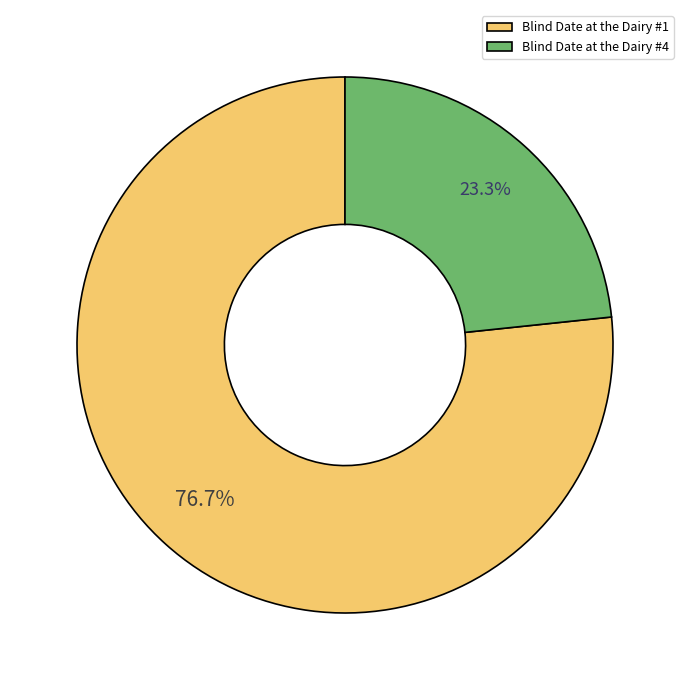

Is there any slice that represents more than half of the pie?

Yes